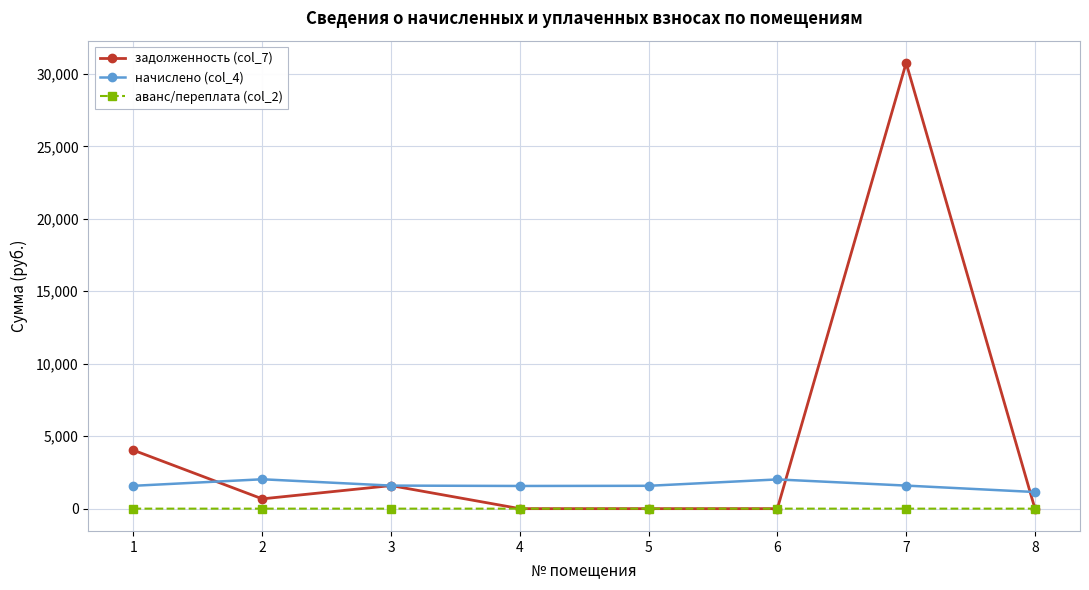

True or false: начислено (col_4) and аванс/переплата (col_2) cross at least once.

False